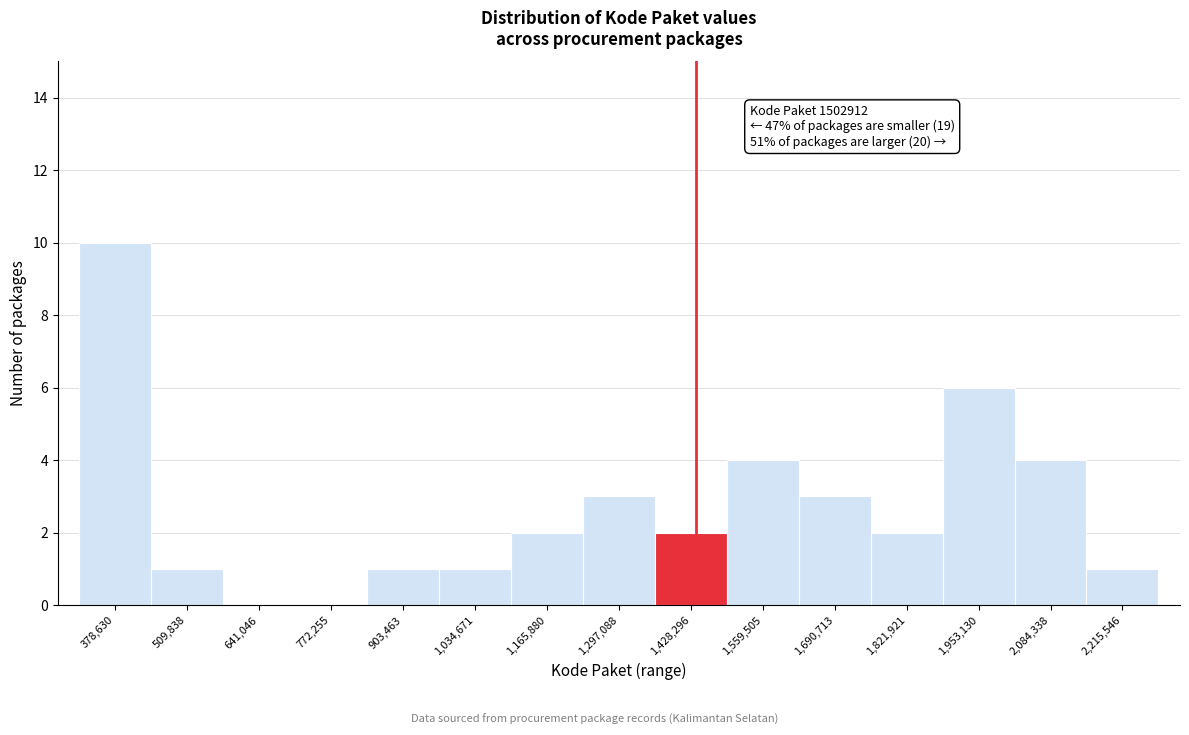

Reading left to right, transcribe all the data shown in this chart.

378,630=10	509,838=1	641,046=0	772,255=0	903,463=1	1,034,671=1	1,165,880=2	1,297,088=3	1,428,296=2	1,559,505=4	1,690,713=3	1,821,921=2	1,953,130=6	2,084,338=4	2,215,546=1